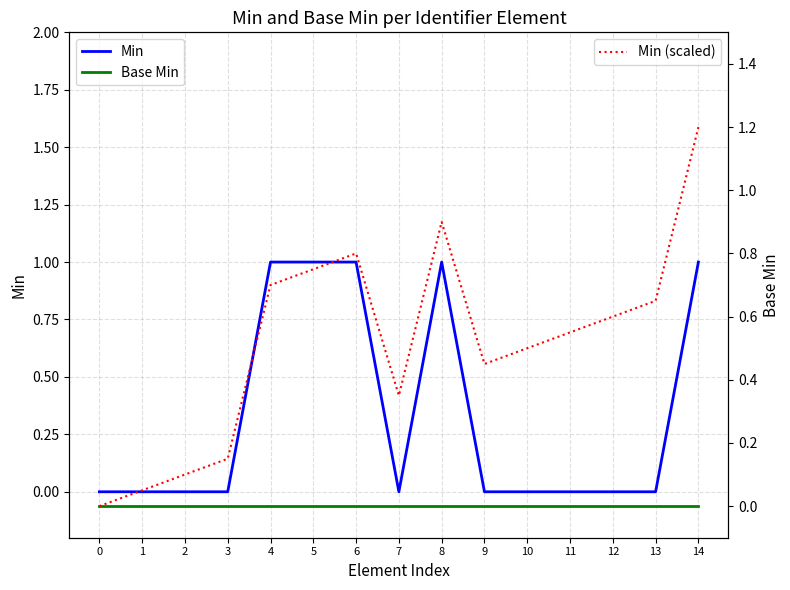

What is the difference between the maximum and minimum values in the Min series?

1.0